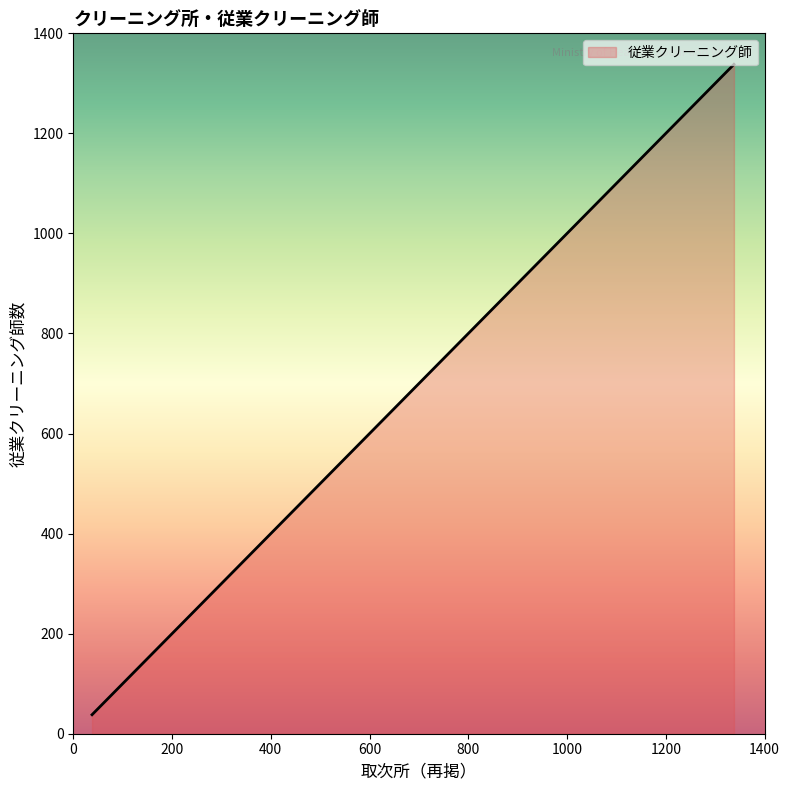

What is the difference between the maximum and minimum values?

1300